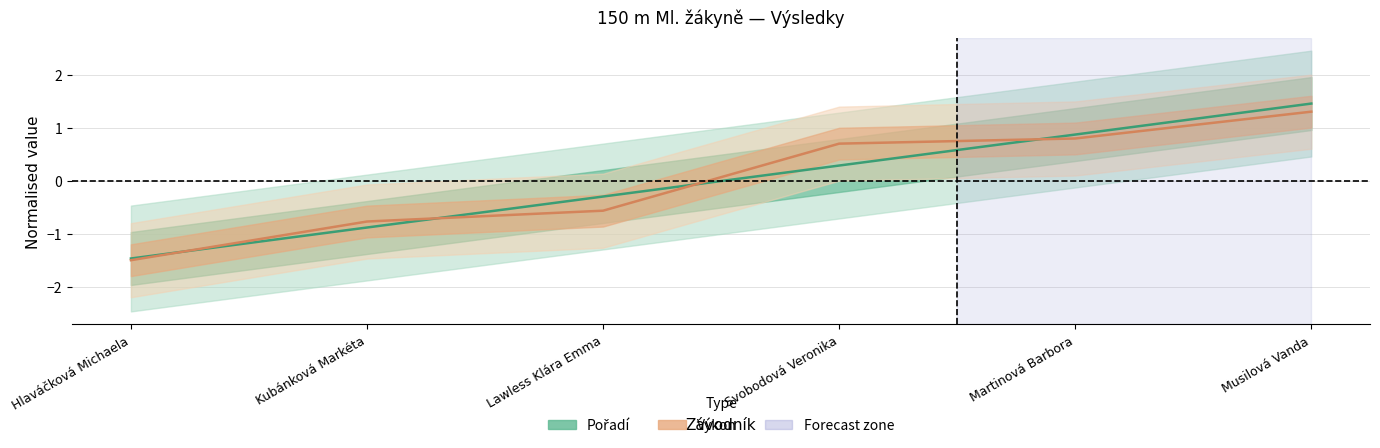

How many lines are shown in the chart?

2